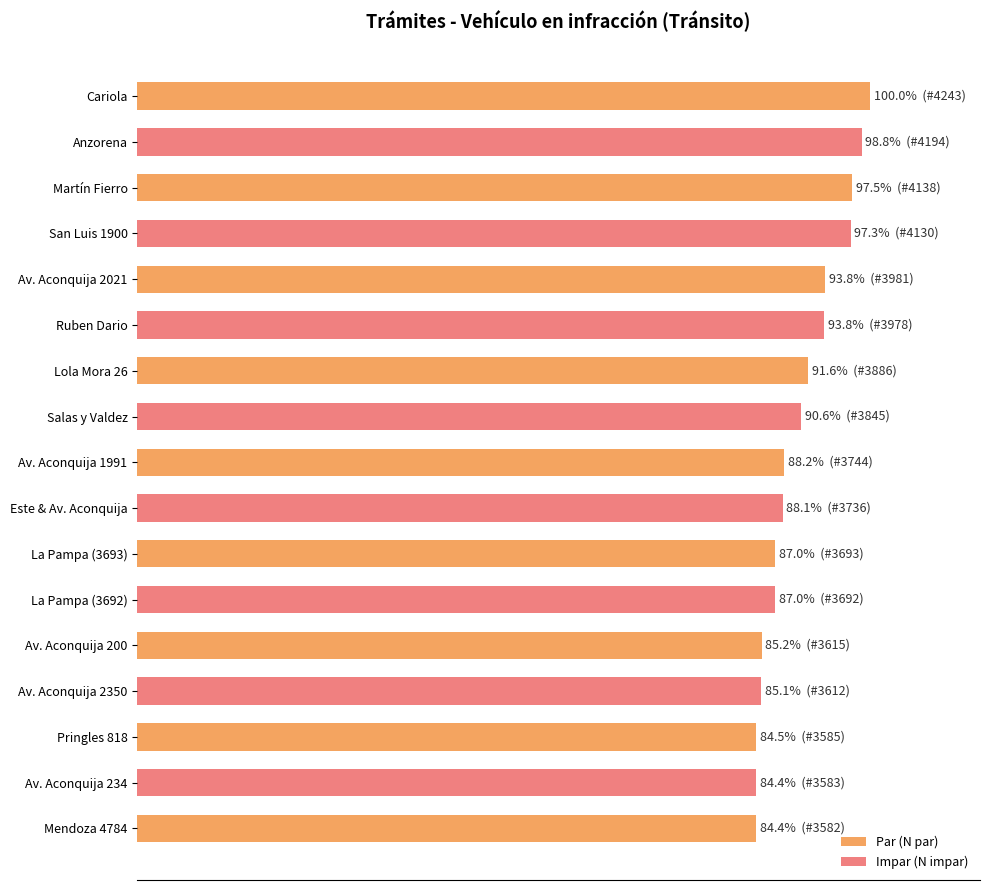

Where is the data nearest to the value 92?

Lola Mora 26